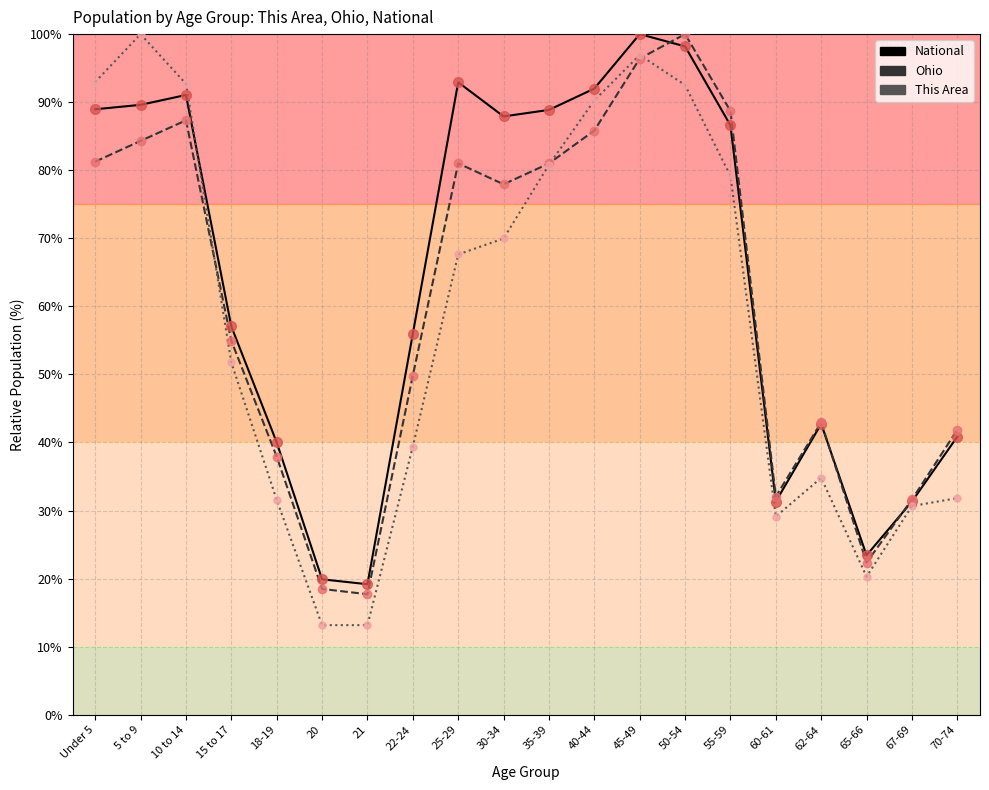

Between which two adjacent categories do Ohio and National first intersect?

45-49 and 50-54